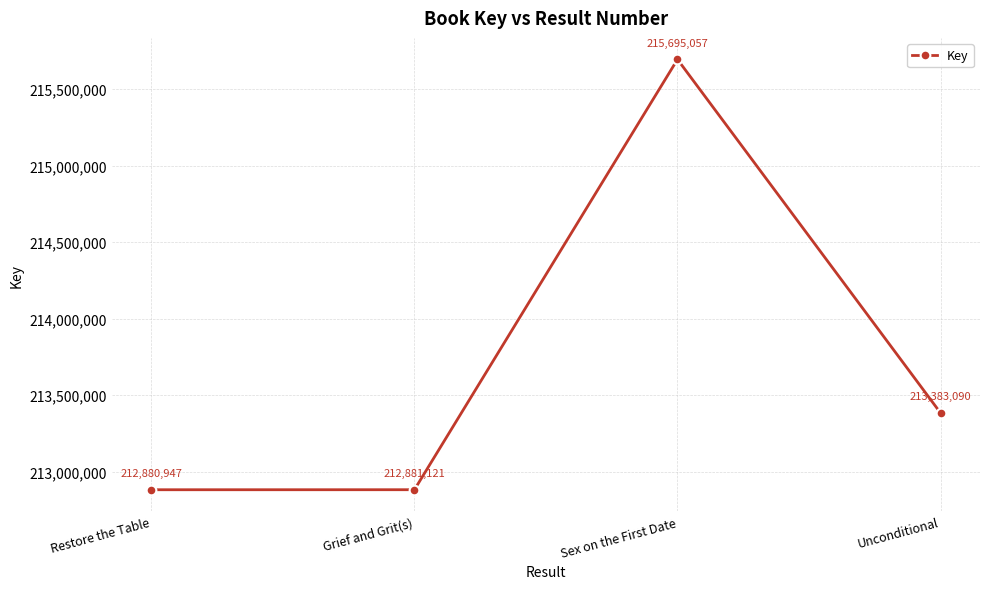

Between Sex on the First Date and Grief and Grit(s), which is larger?

Sex on the First Date